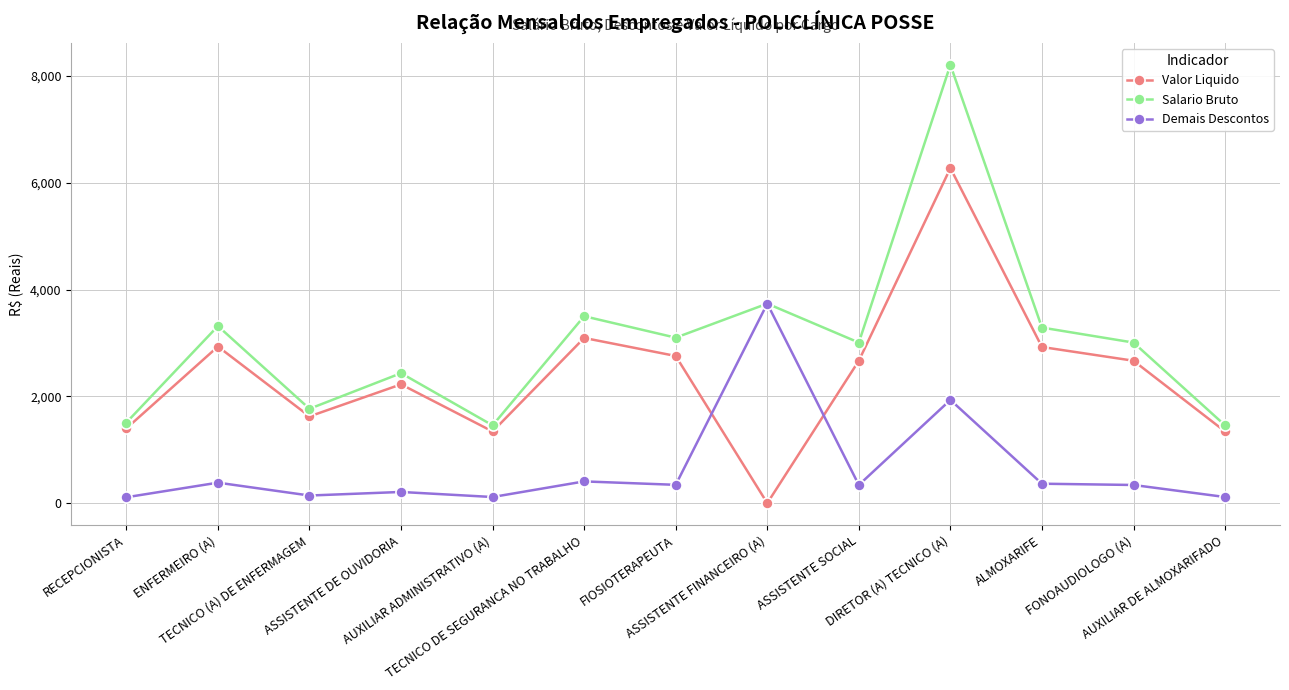

At how many categories does at least one series exceed 3625?

2